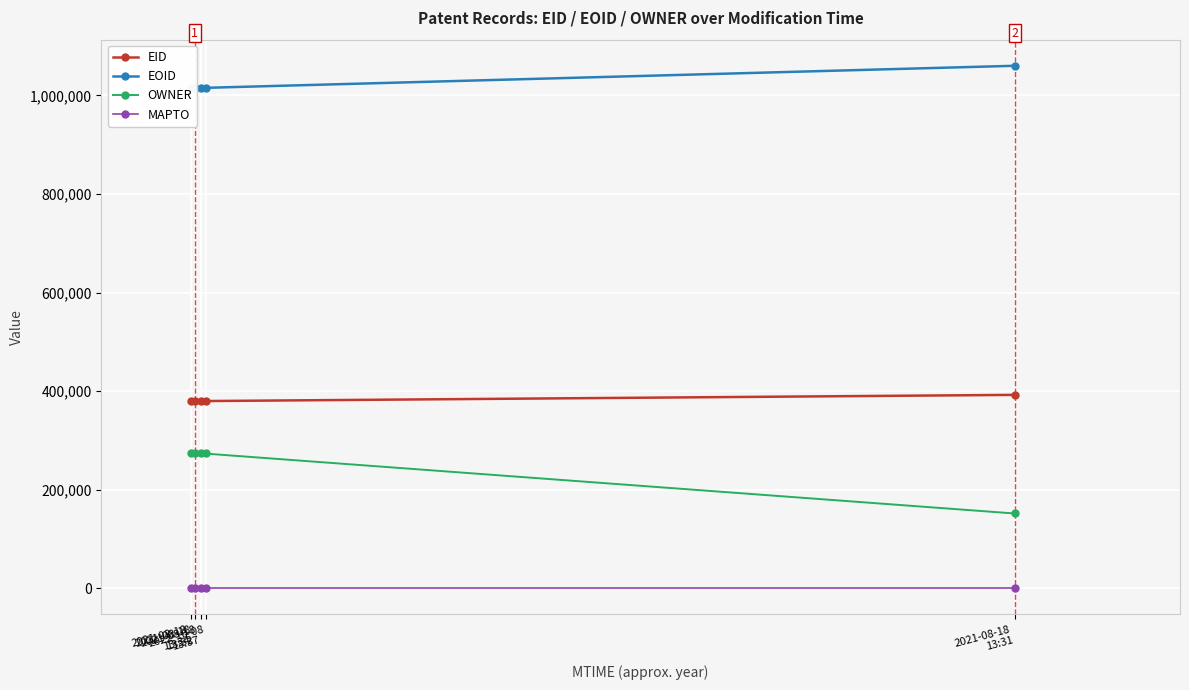

How many values in the EOID series are below 1014906?

2